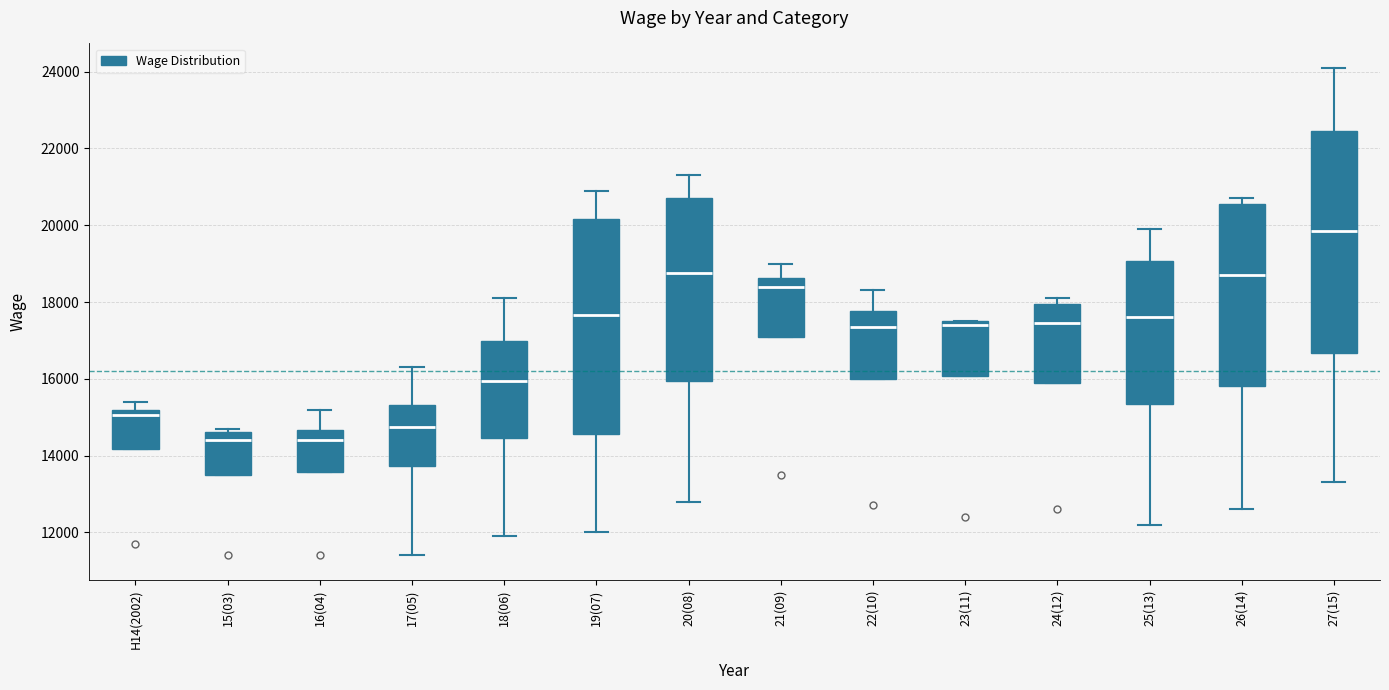

Reading left to right, transcribe this box plot: for each box, give where its median line is, the range the box spans, and where its two whiskers end, as read against the y-axis. The values are not printed on the chart, so give them approximately, as read against the axis.

H14(2002): median 15000, box 14200 to 15200, whiskers 14200 to 15400
15(03): median 14400, box 13600 to 14600, whiskers 13600 to 14800
16(04): median 14400, box 13600 to 14600, whiskers 13600 to 15200
17(05): median 14800, box 13800 to 15400, whiskers 11400 to 16400
18(06): median 16000, box 14400 to 17000, whiskers 12000 to 18200
19(07): median 17600, box 14600 to 20200, whiskers 12000 to 21000
20(08): median 18800, box 16000 to 20800, whiskers 12800 to 21400
21(09): median 18400, box 17200 to 18600, whiskers 17200 to 19000
22(10): median 17400, box 16000 to 17800, whiskers 16000 to 18400
23(11): median 17400, box 16000 to 17600, whiskers 16000 to 17600
24(12): median 17400, box 16000 to 18000, whiskers 16000 to 18200
25(13): median 17600, box 15400 to 19000, whiskers 12200 to 20000
26(14): median 18800, box 15800 to 20600, whiskers 12600 to 20800
27(15): median 19800, box 16600 to 22400, whiskers 13400 to 24200